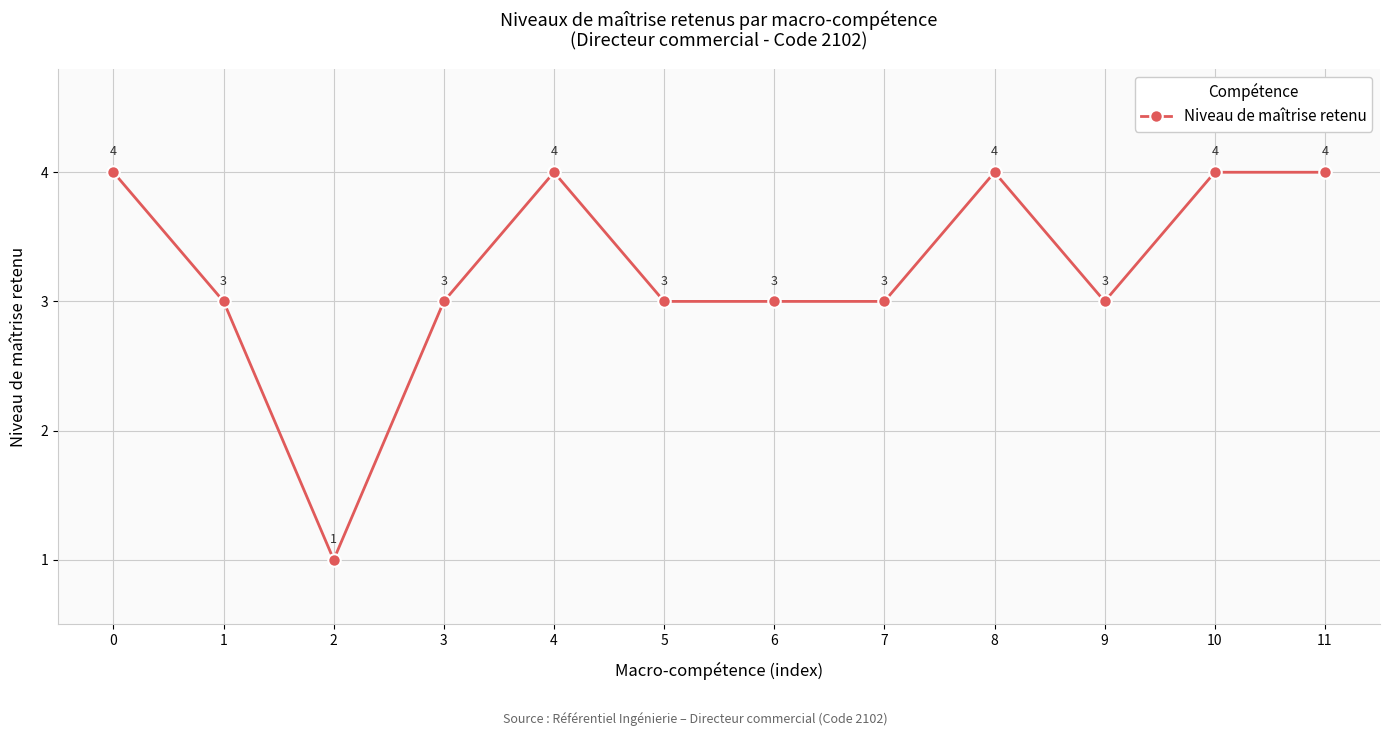

Reading right to left, extract all data points from this chart.

4	4	3	4	3	3	3	4	3	1	3	4